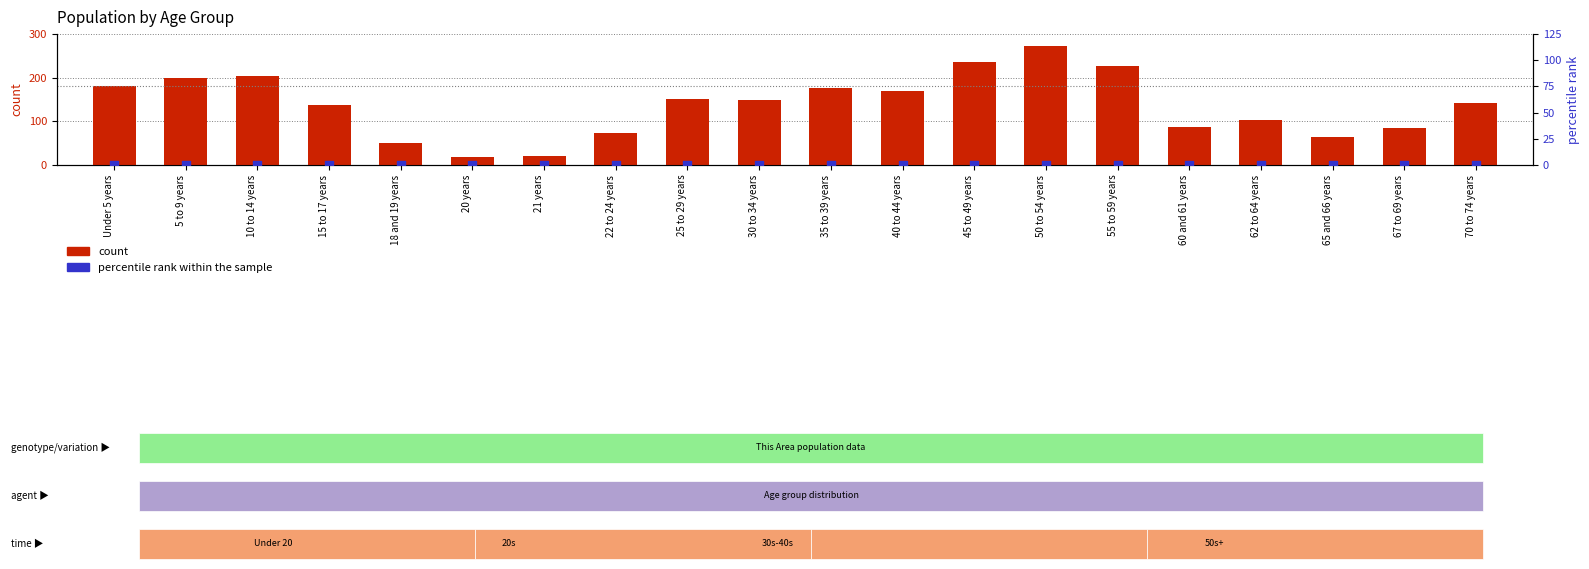

What are all the series names shown in the legend?

count, percentile rank within the sample